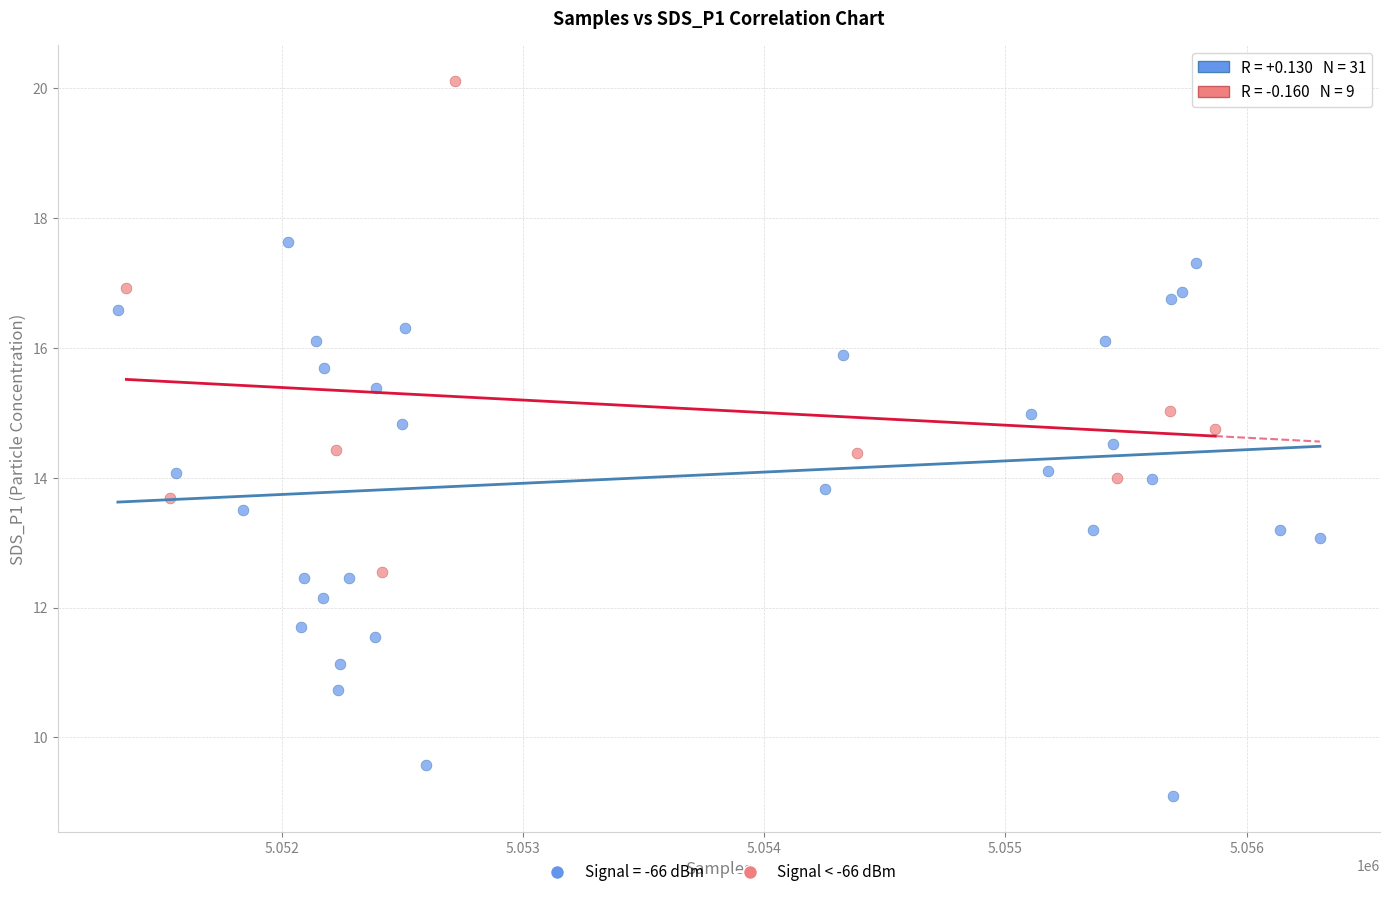

Which series contains the highest Y value?

Signal < -66 dBm